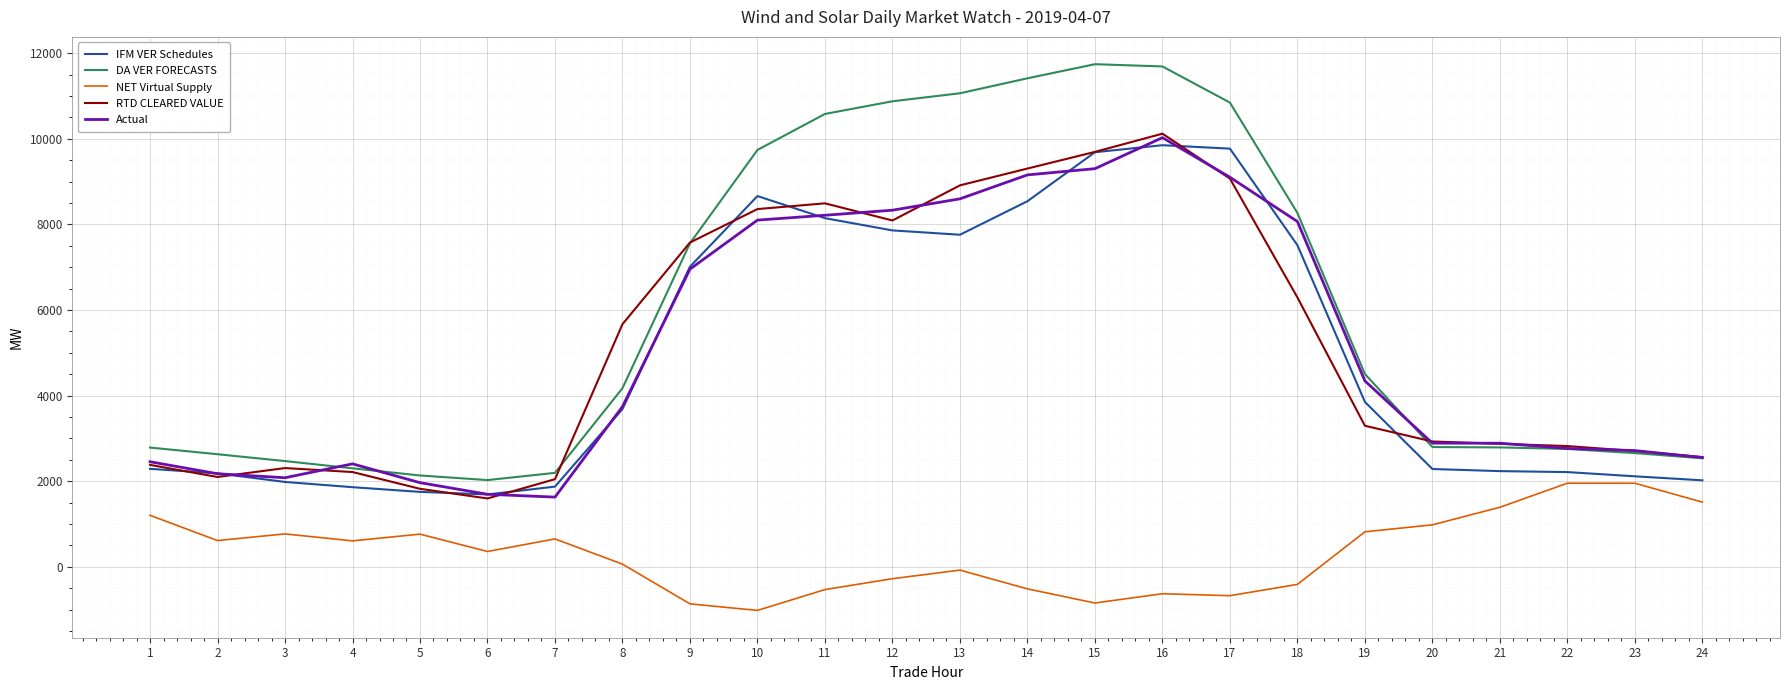

At which label is IFM VER Schedules closest to 5768?

9